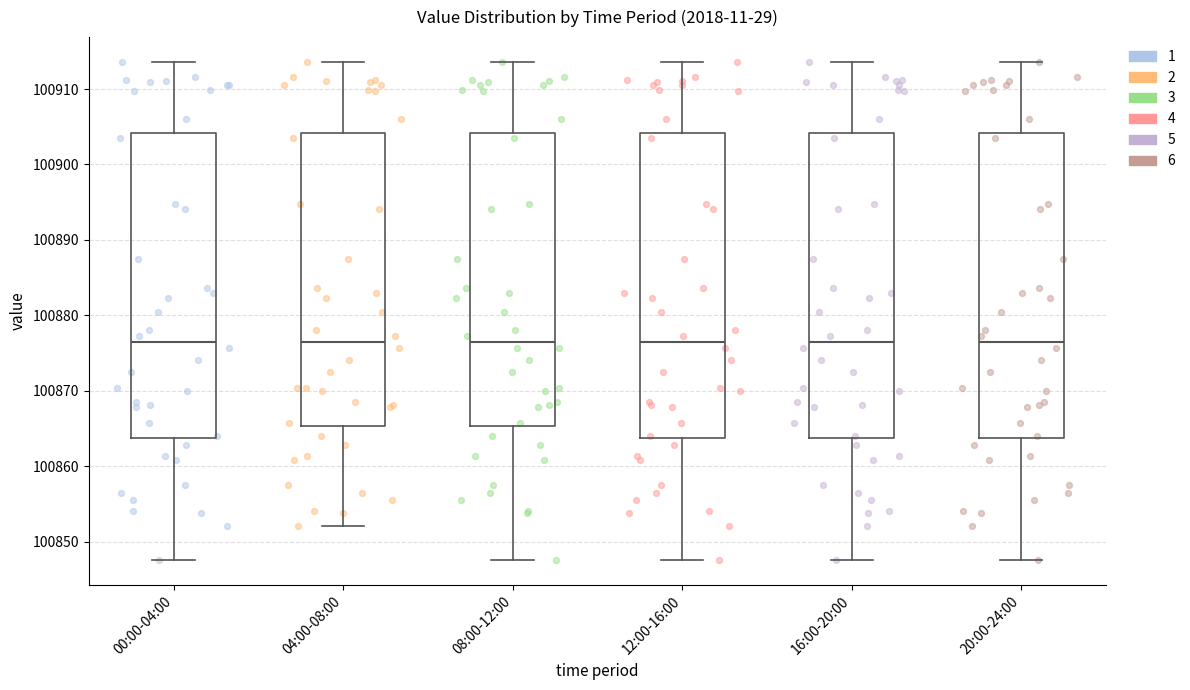

Reading left to right, read every box against the y-axis: the position of its median line, the range the box covers, and the ends of its whiskers. The values are not printed on the chart, so give them approximately, as read against the axis.

00:00-04:00: median 100876, box 100864 to 100904, whiskers 100848 to 100914
04:00-08:00: median 100876, box 100865 to 100904, whiskers 100852 to 100914
08:00-12:00: median 100876, box 100865 to 100904, whiskers 100848 to 100914
12:00-16:00: median 100876, box 100864 to 100904, whiskers 100848 to 100914
16:00-20:00: median 100876, box 100864 to 100904, whiskers 100848 to 100914
20:00-24:00: median 100876, box 100864 to 100904, whiskers 100848 to 100914